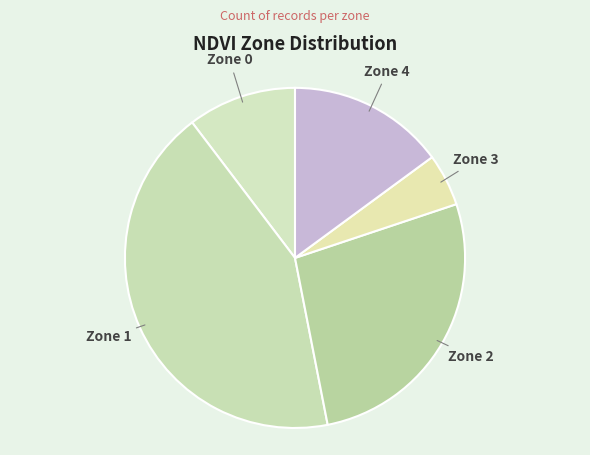

Rank the categories by value from lowest to highest.

Zone 3, Zone 0, Zone 4, Zone 2, Zone 1